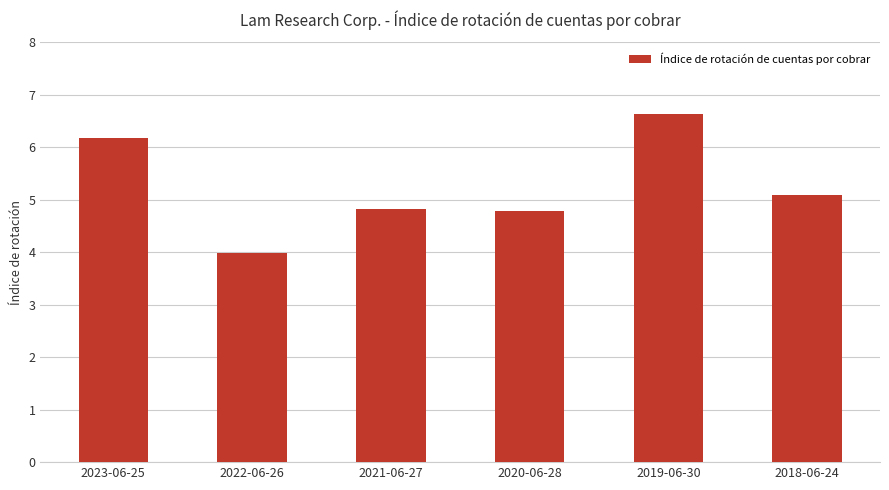

Approximately how many times larger is the value at 2019-06-30 compared to 2020-06-28?

1.4